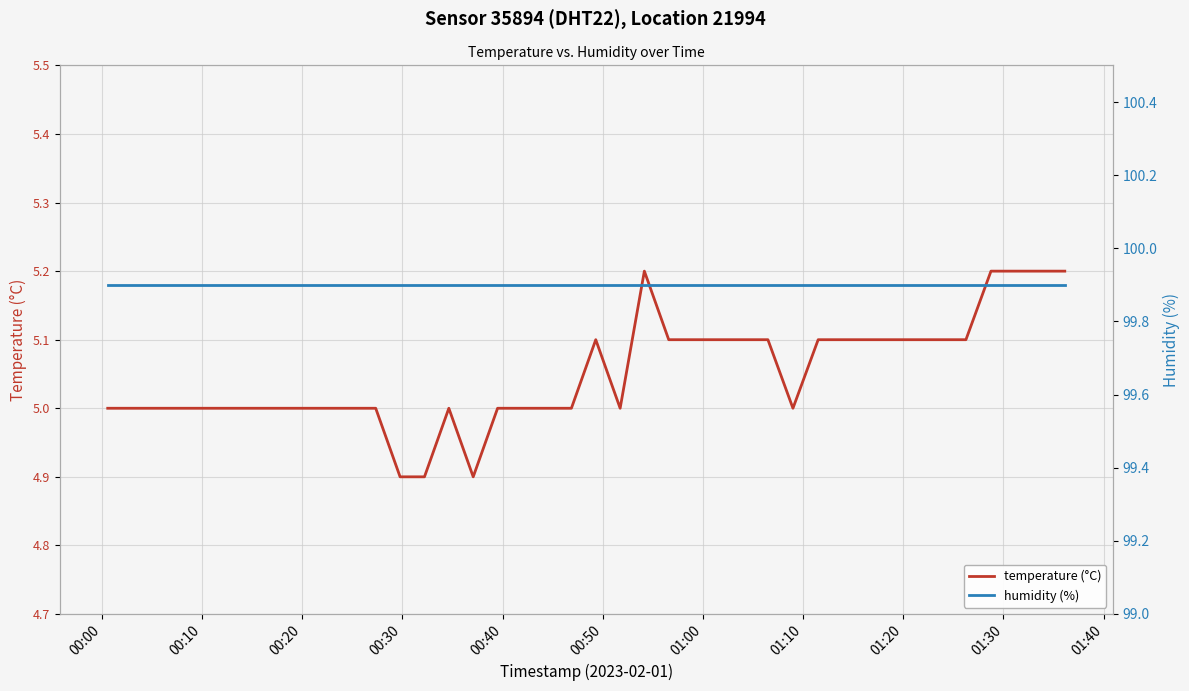

What is the smallest value displayed?

4.9